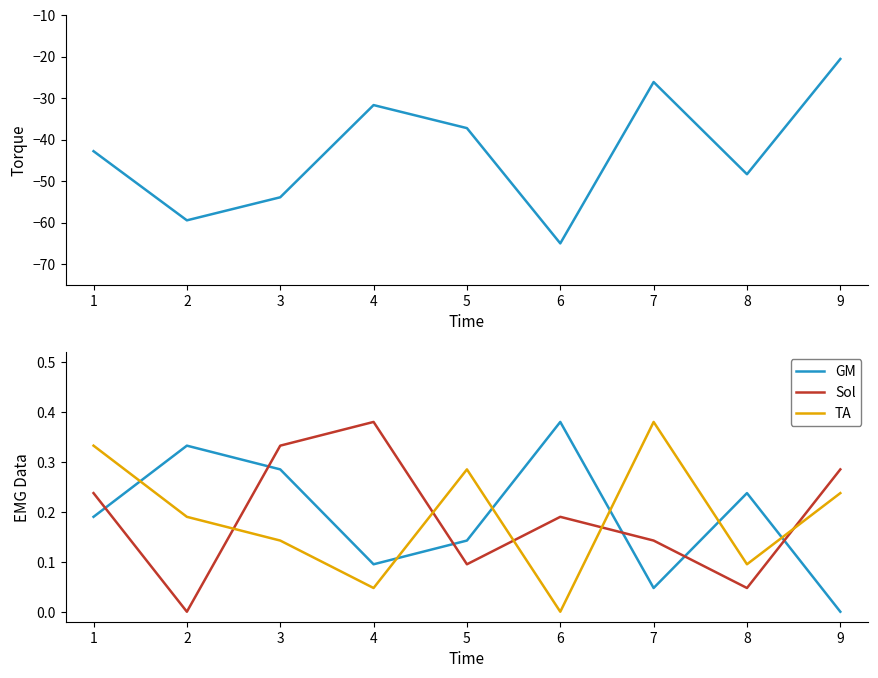

What is the sum of all GM values?

1.7